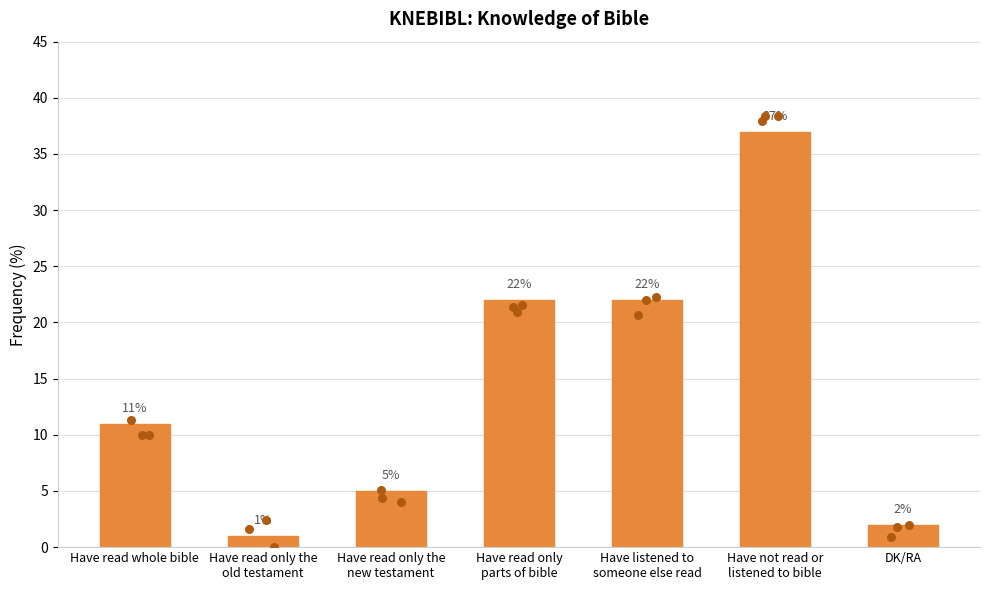

What is the ratio of the value at Have read whole bible to the value at Have read only
parts of bible?

0.5